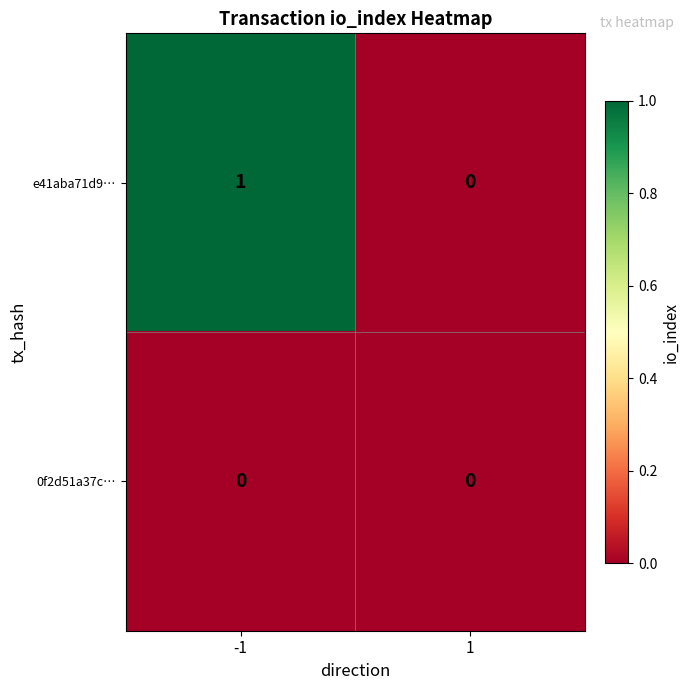

Which series has the largest total across all categories?

e41aba71d9…